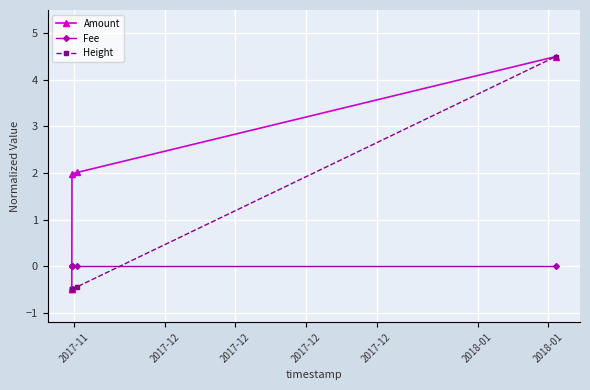

Which series has the largest total across all categories?

Amount